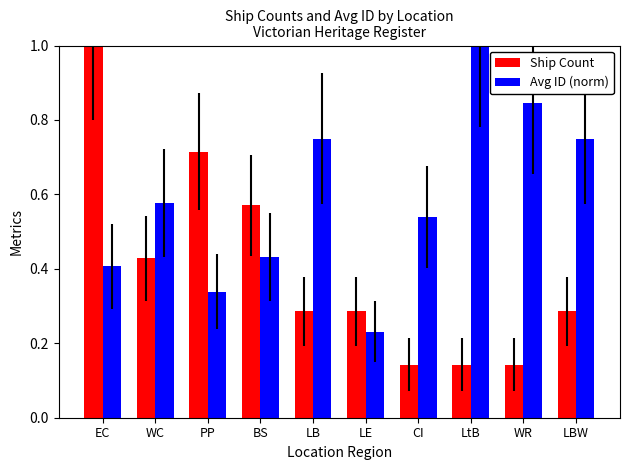

At which category is the sum across all series the highest?

EC